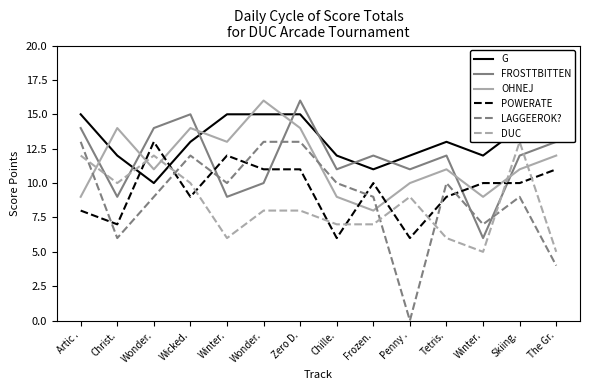

Does the chart have visible grid lines?

No